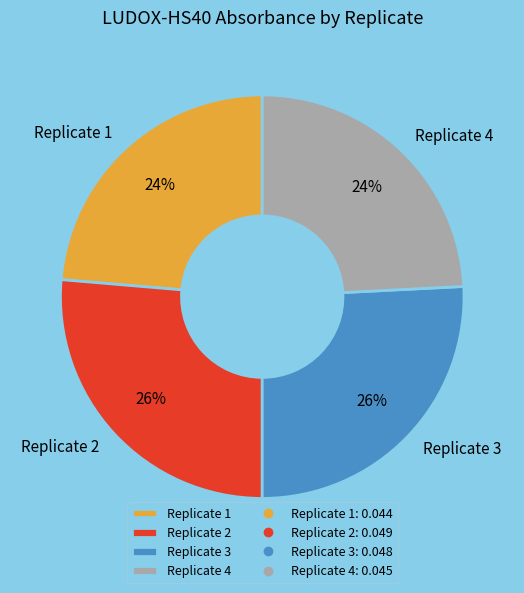

The Replicate 1 slice represents 17% of the pie. True or false?

False